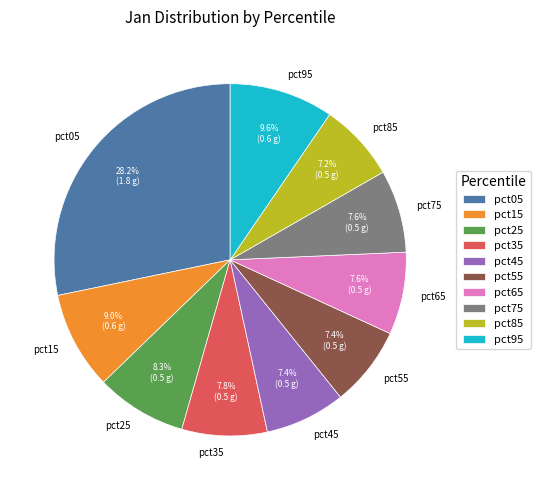

What percentage is the pct15 slice, to the nearest percent?

9%